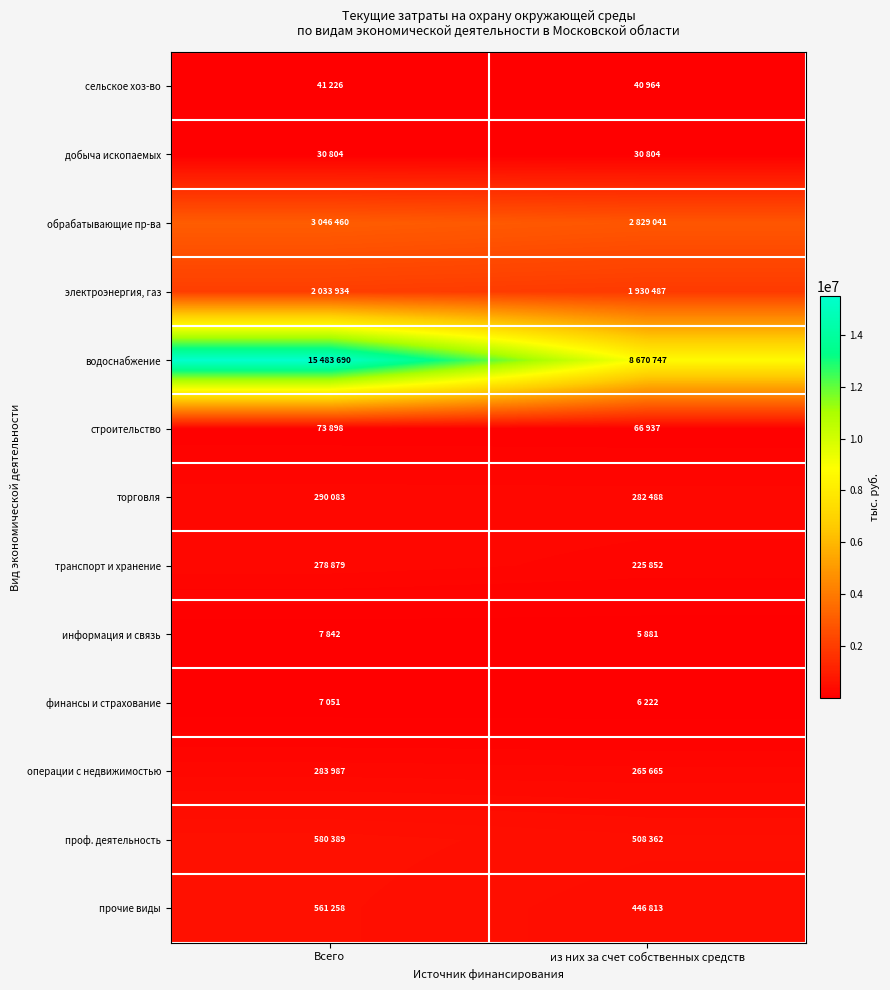

What is the greatest value displayed?

15483690